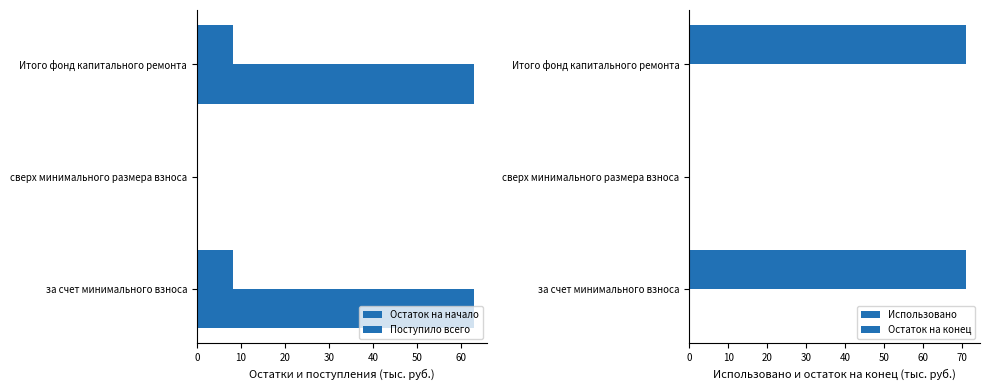

What is the value of the Поступило всего bar at the 3rd from the left?

8.2